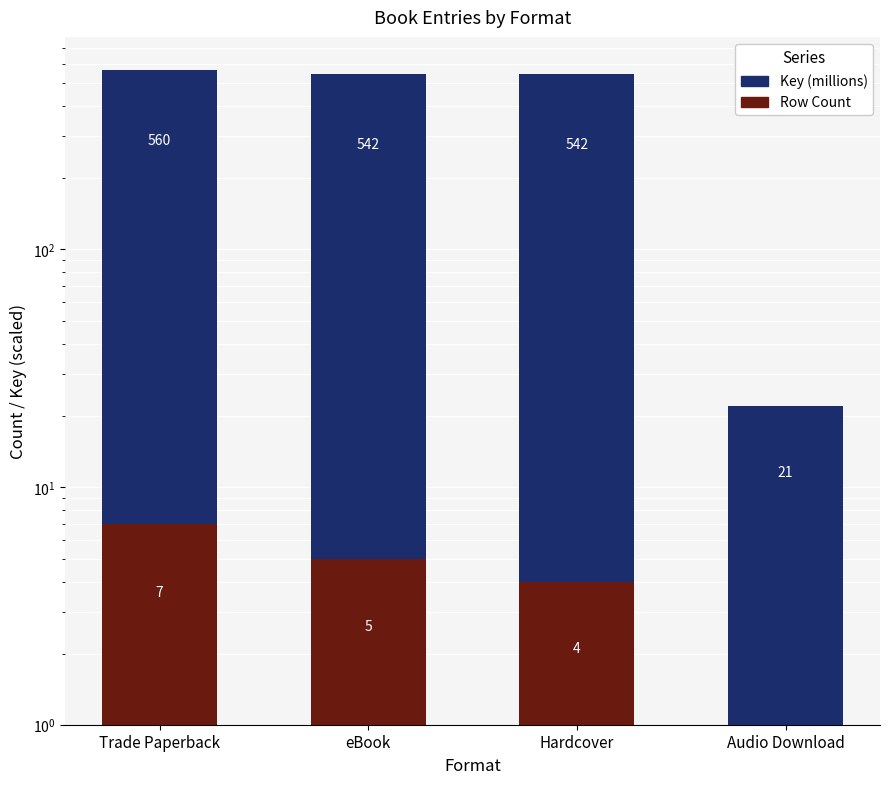

The Key (millions) series shows 29 at Audio Download. True or false?

False